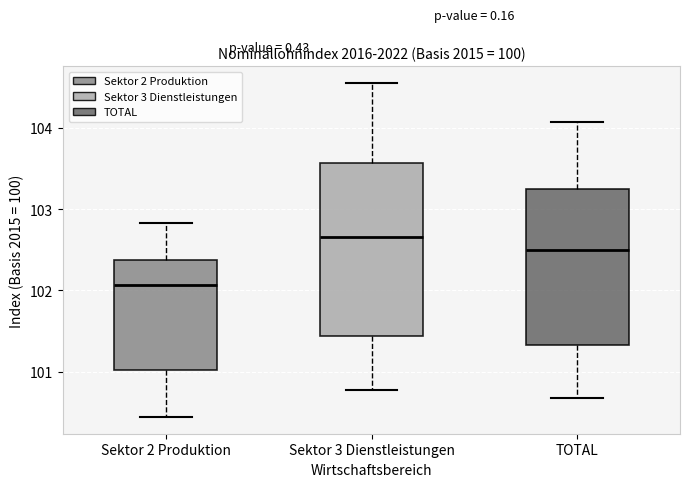

Comparing the boxes themselves (not the whiskers), which one is the tallest?

Sektor 3 Dienstleistungen